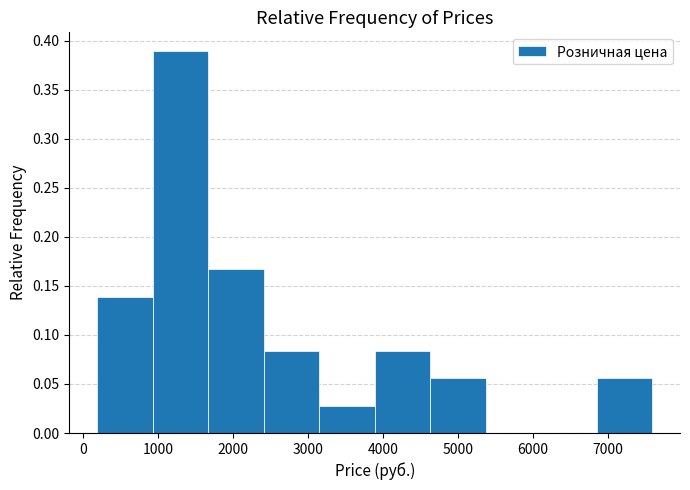

Reading left to right, transcribe this chart: for each bar, give the range it covers on the x-axis and its height. Neither the bar edges nor the heights are printed on the chart, so give them approximately, as read against the axes.

200 to 900: 0.140
900 to 1700: 0.390
1700 to 2400: 0.165
2400 to 3100: 0.085
3100 to 3900: 0.030
3900 to 4600: 0.085
4600 to 5400: 0.055
5400 to 6100: 0
6100 to 6900: 0
6900 to 7600: 0.055